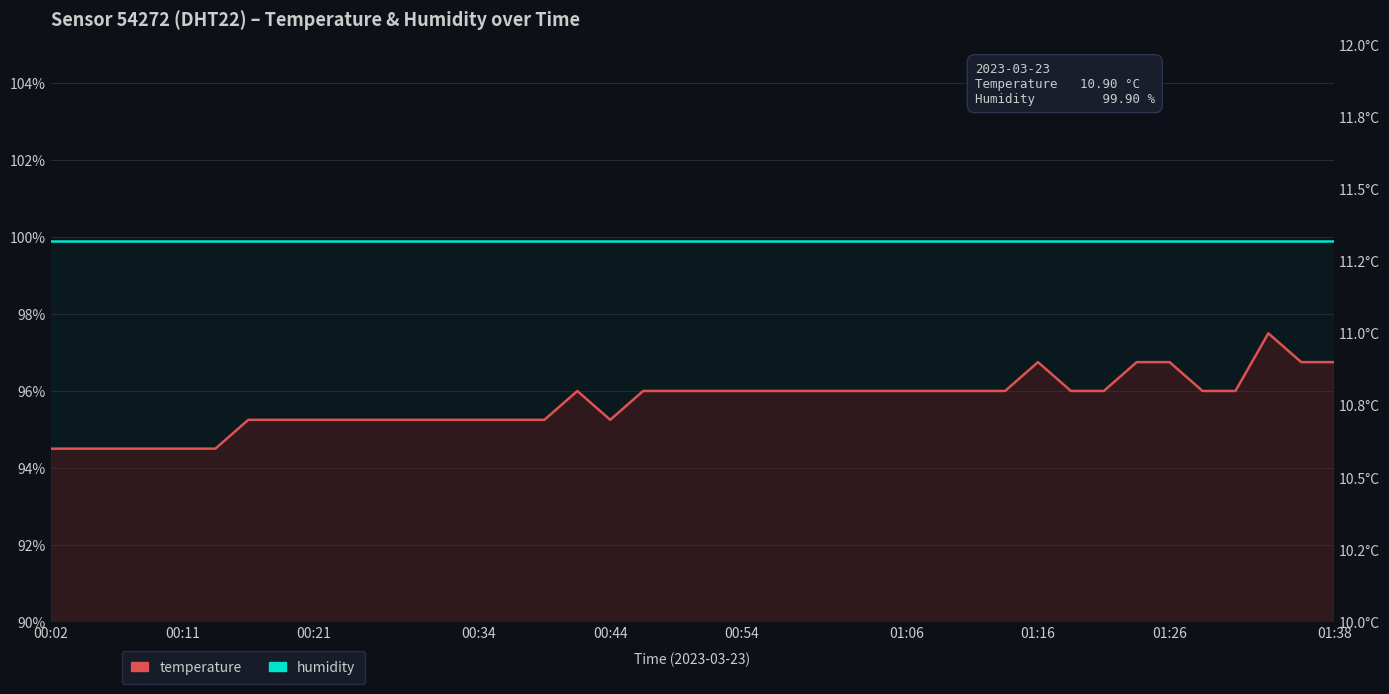

At how many categories does at least one series exceed 70?

40